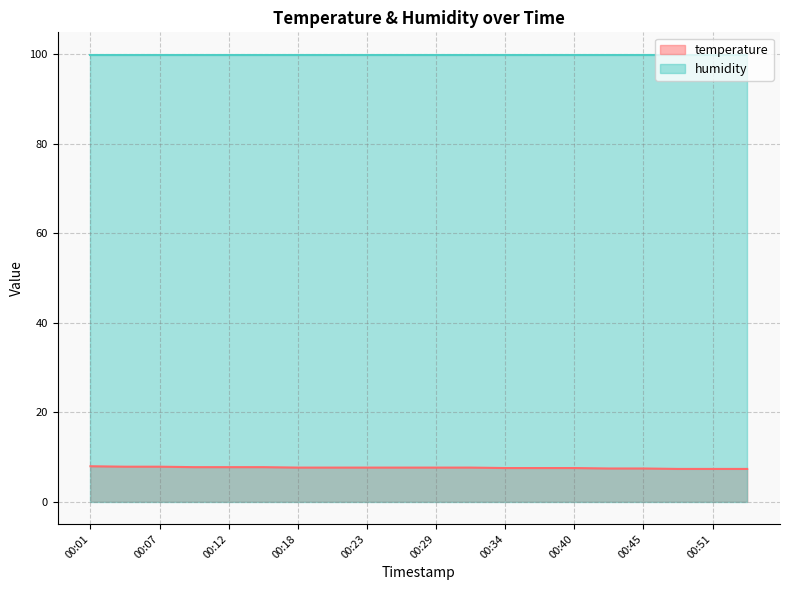

What is the approximate value at 00:51?

7.3